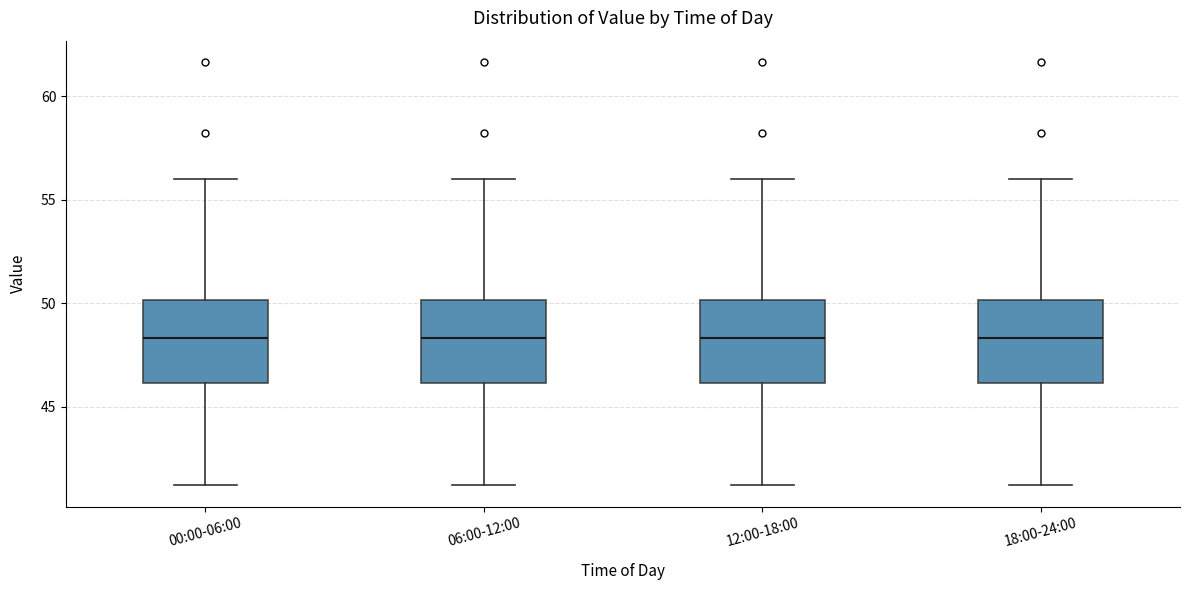

Reading left to right, transcribe this box plot: for each box, give where its median line is, the range the box spans, and where its two whiskers end, as read against the y-axis. The values are not printed on the chart, so give them approximately, as read against the axis.

00:00-06:00: median 48.5, box 46.0 to 50.0, whiskers 41.0 to 56.0
06:00-12:00: median 48.5, box 46.0 to 50.0, whiskers 41.0 to 56.0
12:00-18:00: median 48.5, box 46.0 to 50.0, whiskers 41.0 to 56.0
18:00-24:00: median 48.5, box 46.0 to 50.0, whiskers 41.0 to 56.0